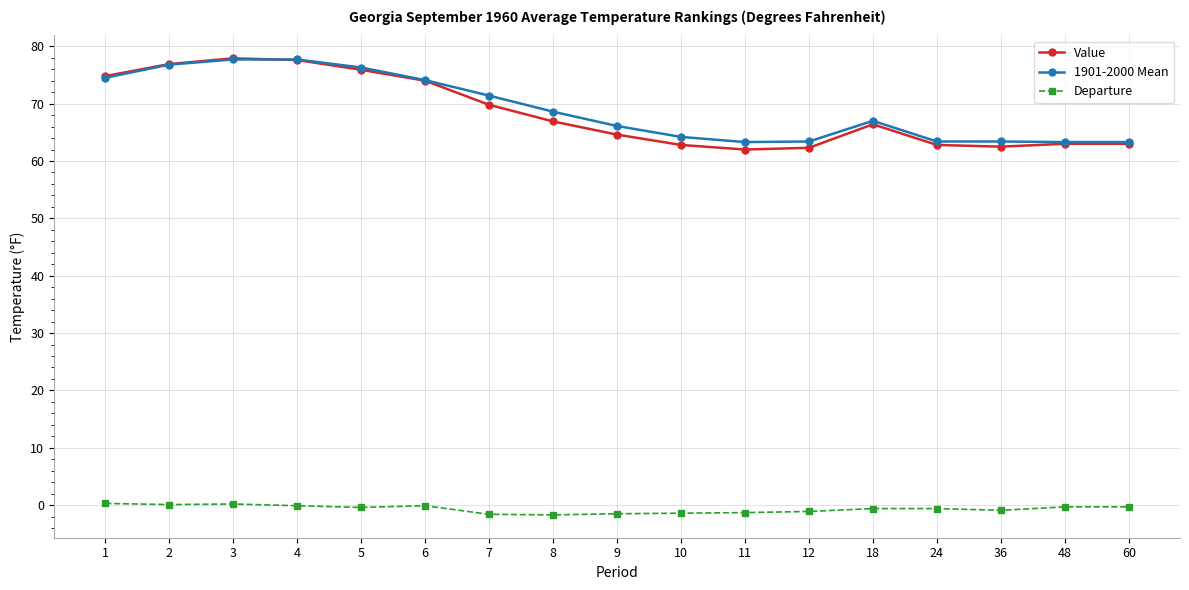

The value of 1901-2000 Mean at 60 is 63.3. True or false?

True